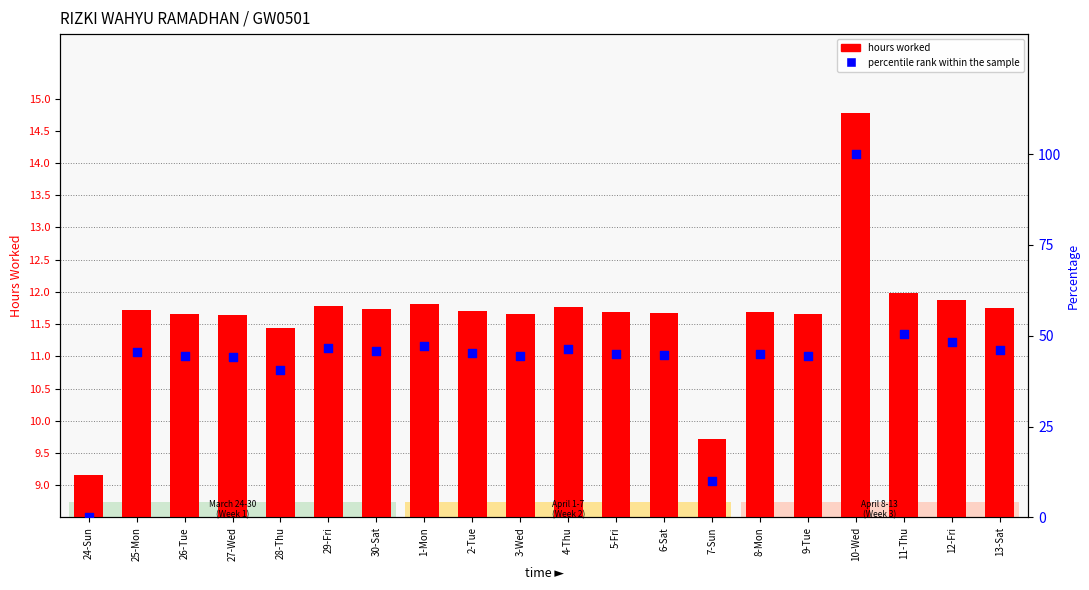

Which series contains the lowest Y value?

percentile rank within the sample